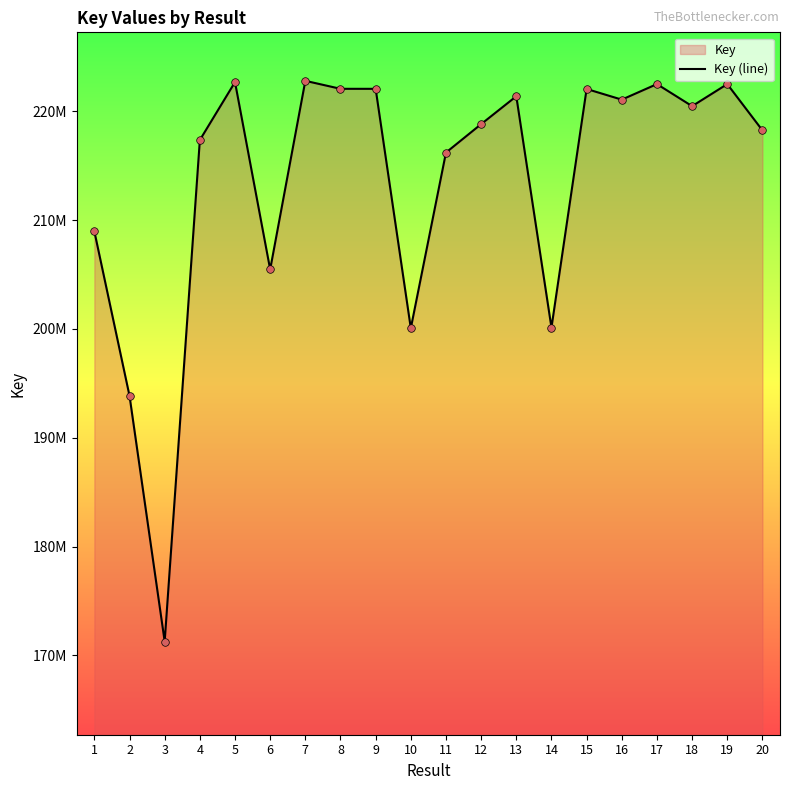

Approximately how many times larger is the value at 14 compared to 13?

0.9